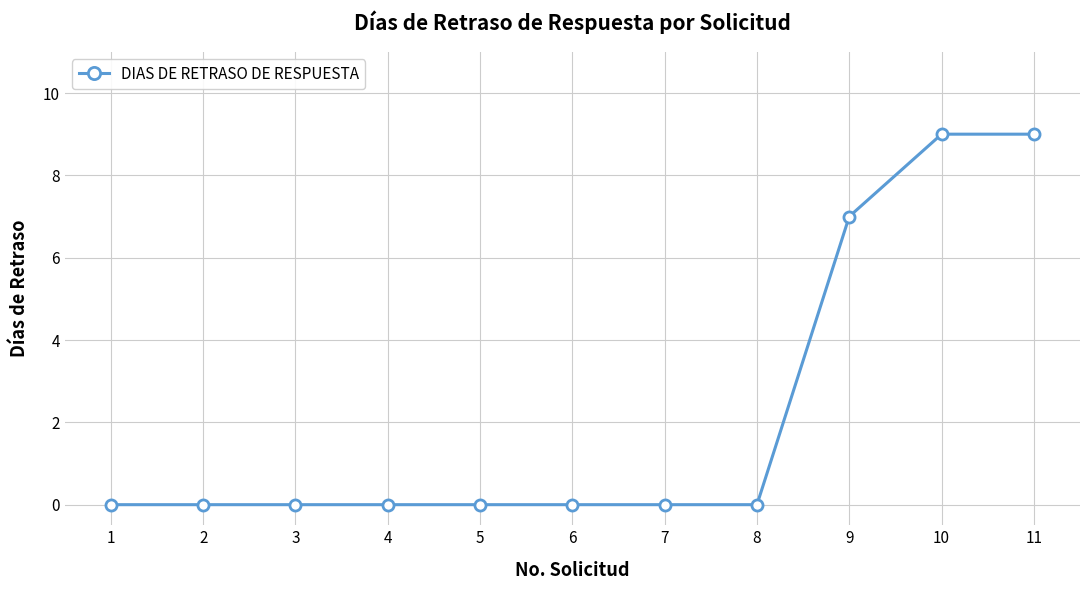

What is the greatest value displayed?

9